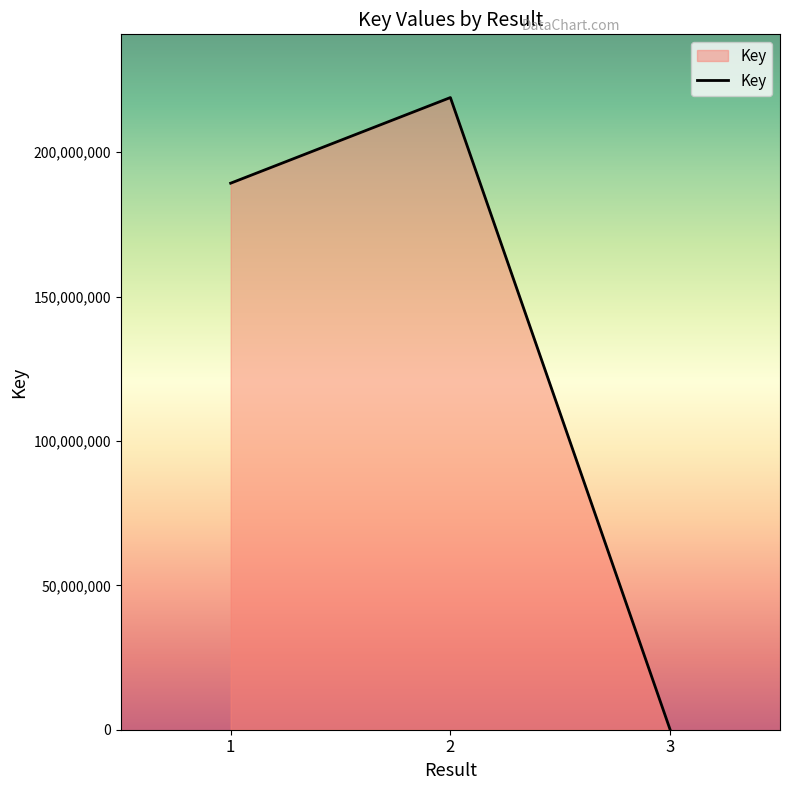

Where is the data nearest to the value 109463903?

1